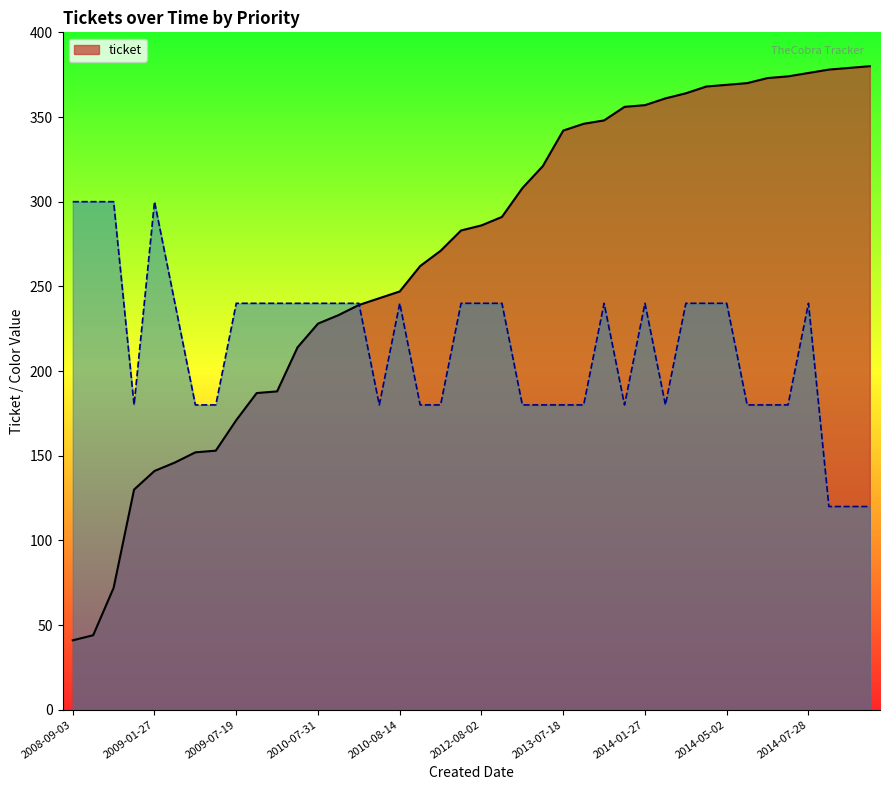

What is the highest value of the ticket series?

380